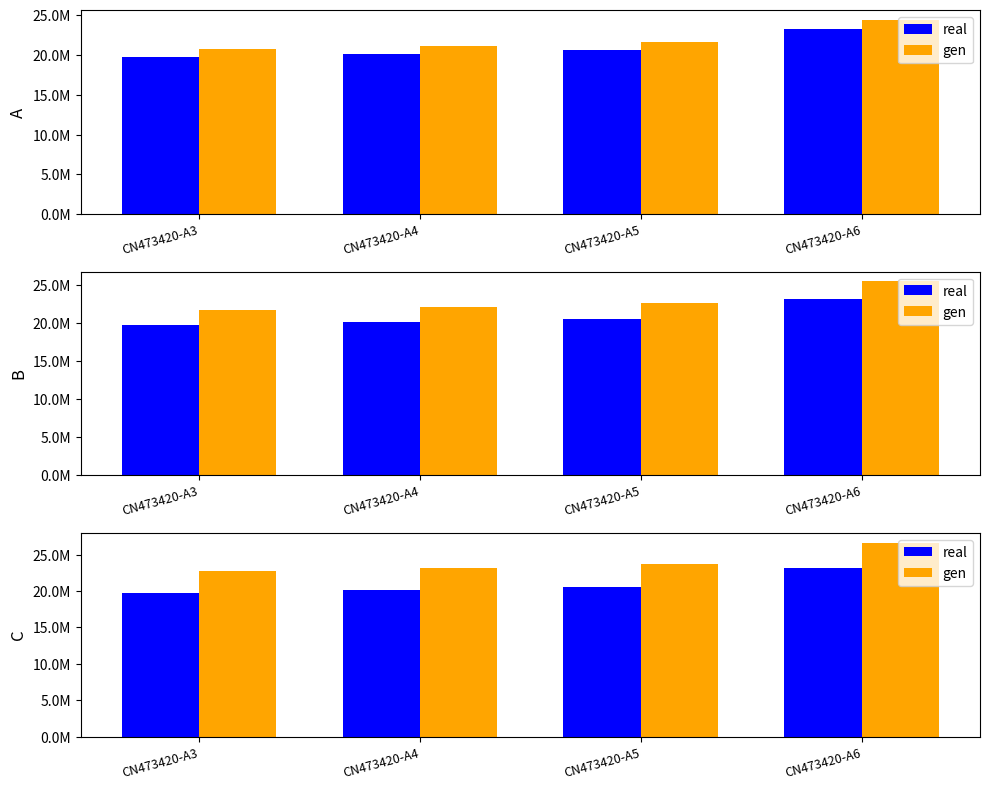

What is the value of the real bar at the 3rd from the left?

20627613.7